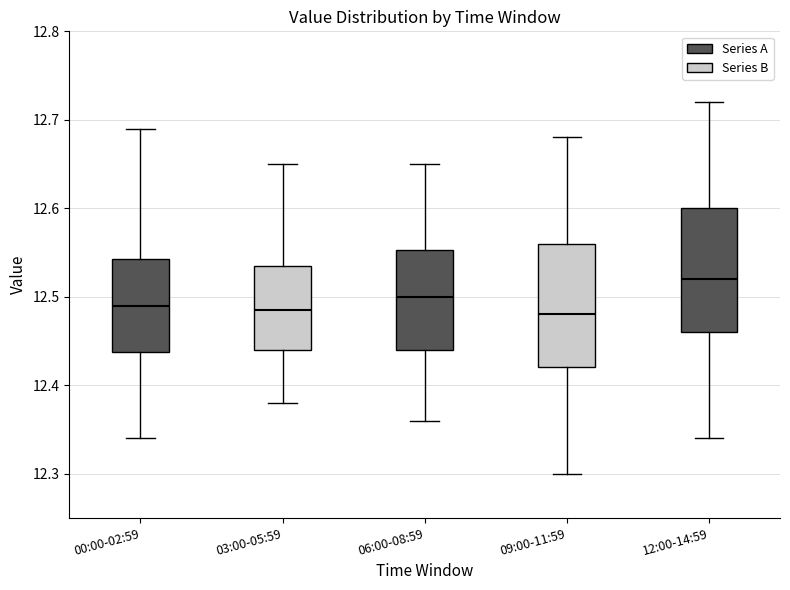

Reading left to right, read every box against the y-axis: the position of its median line, the range the box covers, and the ends of its whiskers. The values are not printed on the chart, so give them approximately, as read against the axis.

00:00-02:59: median 12.49, box 12.44 to 12.54, whiskers 12.34 to 12.69
03:00-05:59: median 12.49, box 12.44 to 12.54, whiskers 12.38 to 12.65
06:00-08:59: median 12.50, box 12.44 to 12.55, whiskers 12.36 to 12.65
09:00-11:59: median 12.48, box 12.42 to 12.56, whiskers 12.30 to 12.68
12:00-14:59: median 12.52, box 12.46 to 12.60, whiskers 12.34 to 12.72